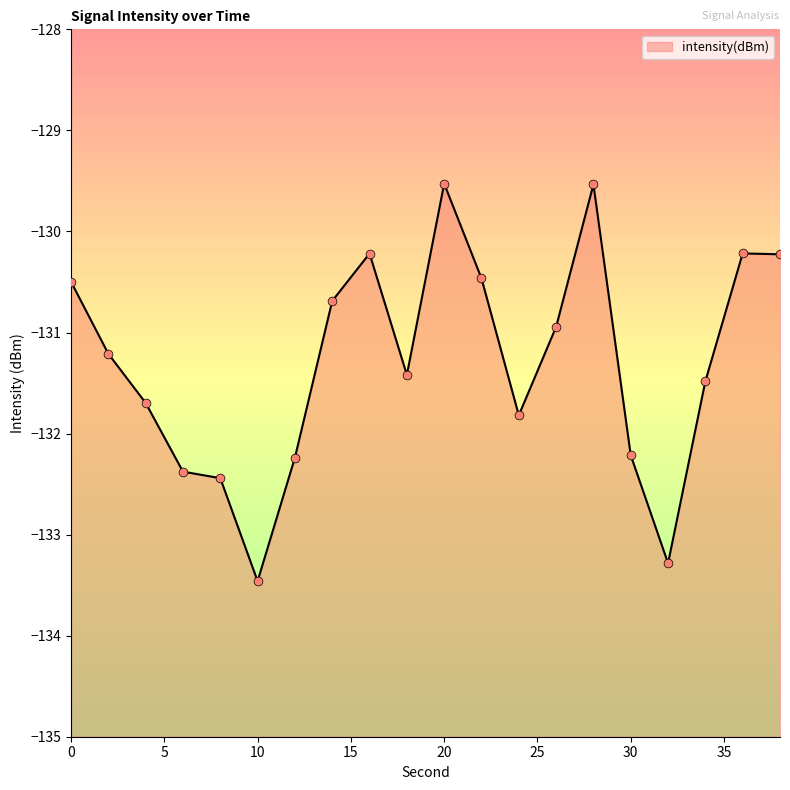

What is the change in value from 14 to 26?

-0.3